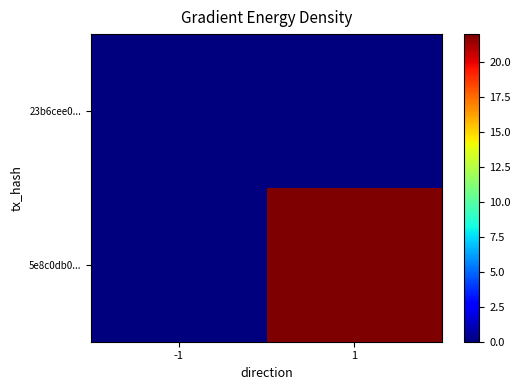

List the series in order of their overall mean, lowest first.

23b6cee0..., 5e8c0db0...